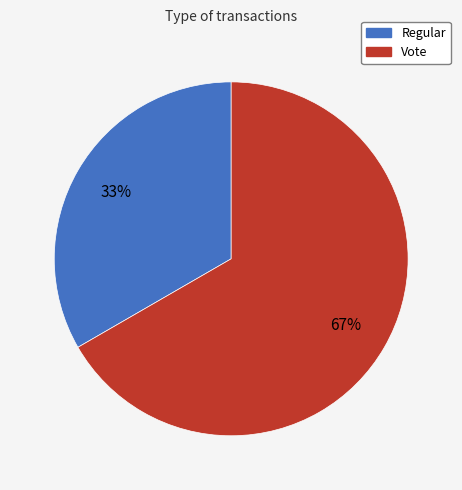

To the nearest percent, what is the combined percentage of Regular and Vote?

100%